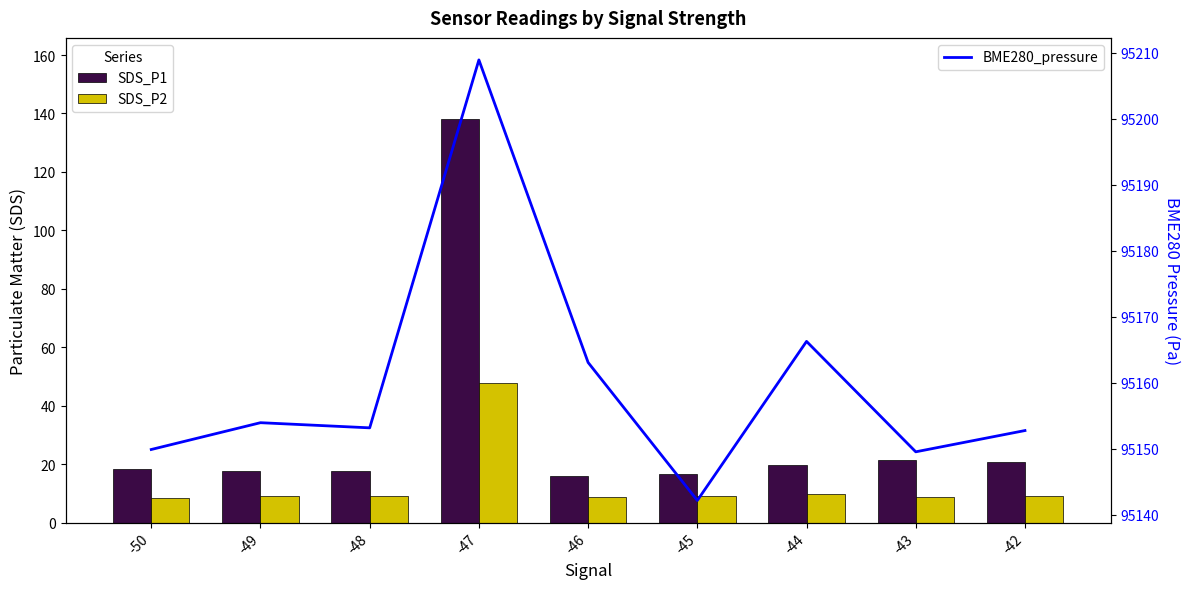

What is the total value across all series at -45?

95167.8